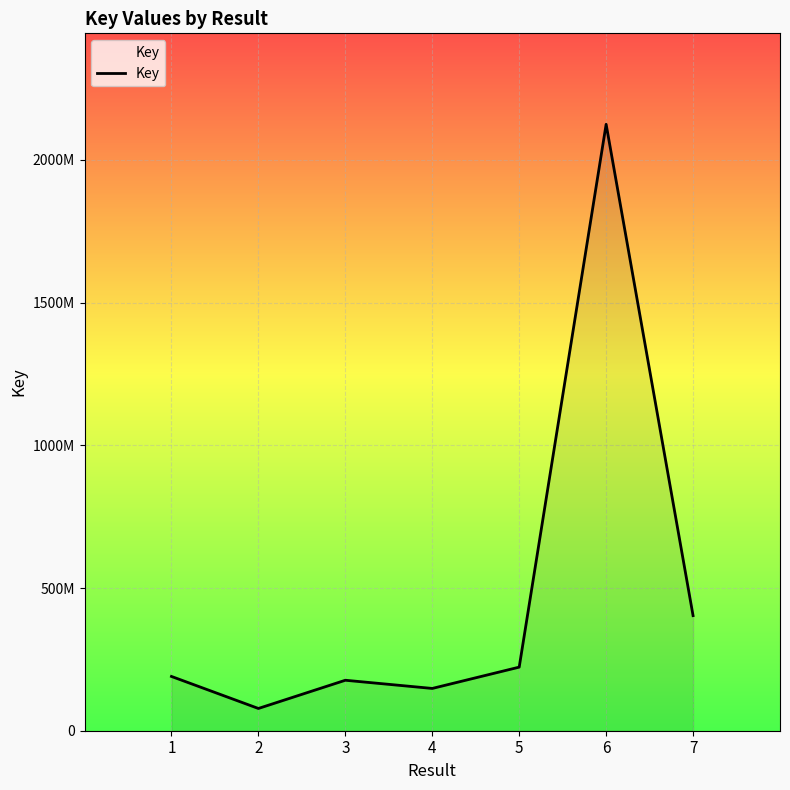

Does the chart have visible grid lines?

Yes